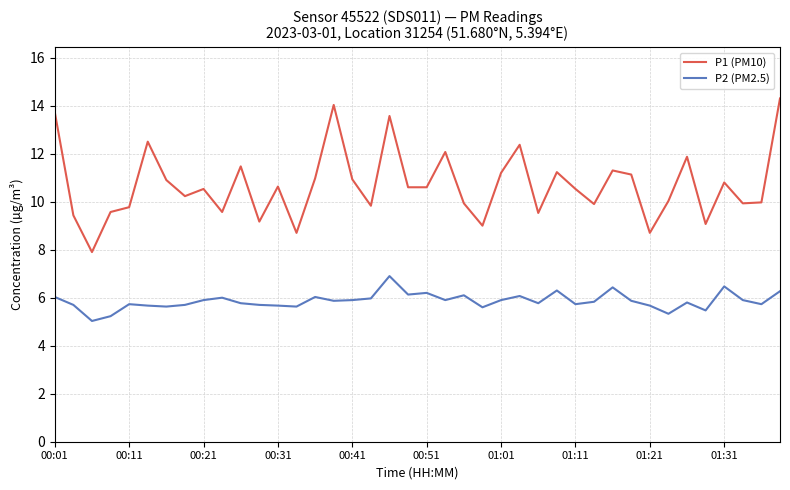

List the series in order of their overall mean, highest first.

P1 (PM10), P2 (PM2.5)